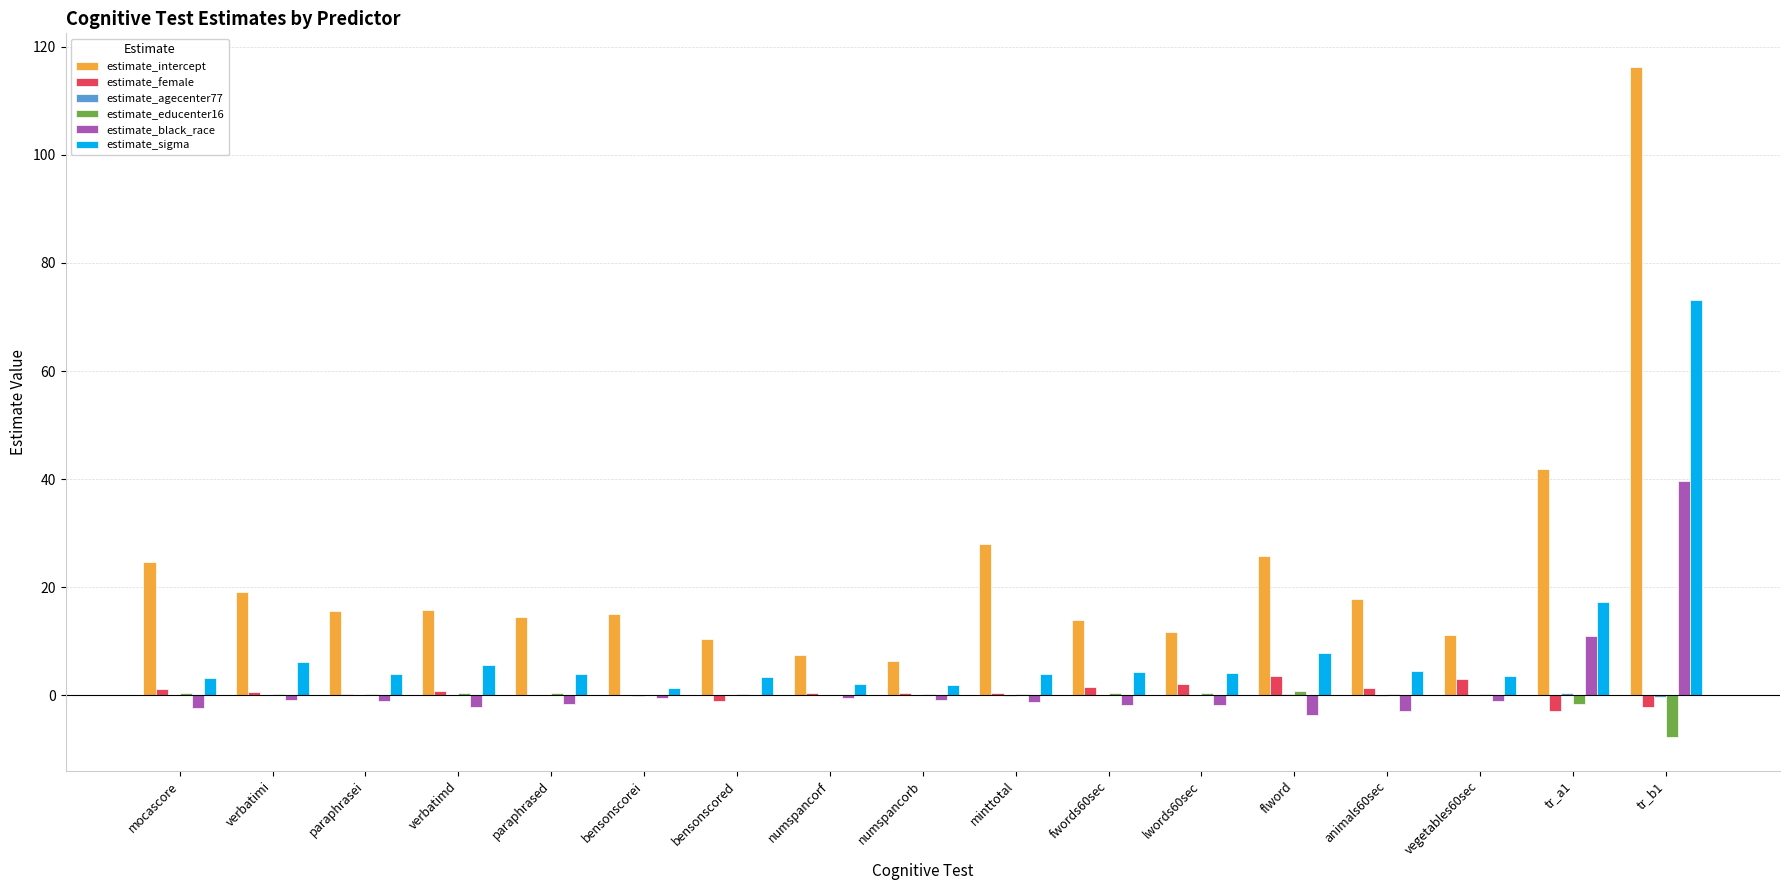

Is it true that estimate_female equals 1.6 at fwords60sec?

True